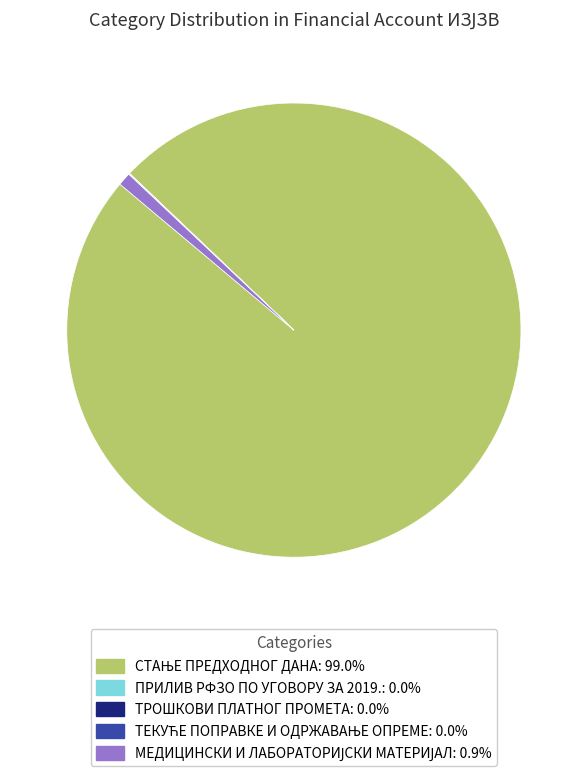

Does any single category account for the majority?

Yes